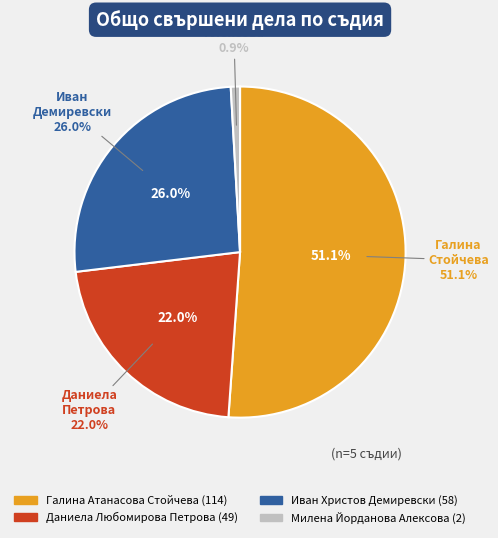

Count the number of slices in the pie.

4